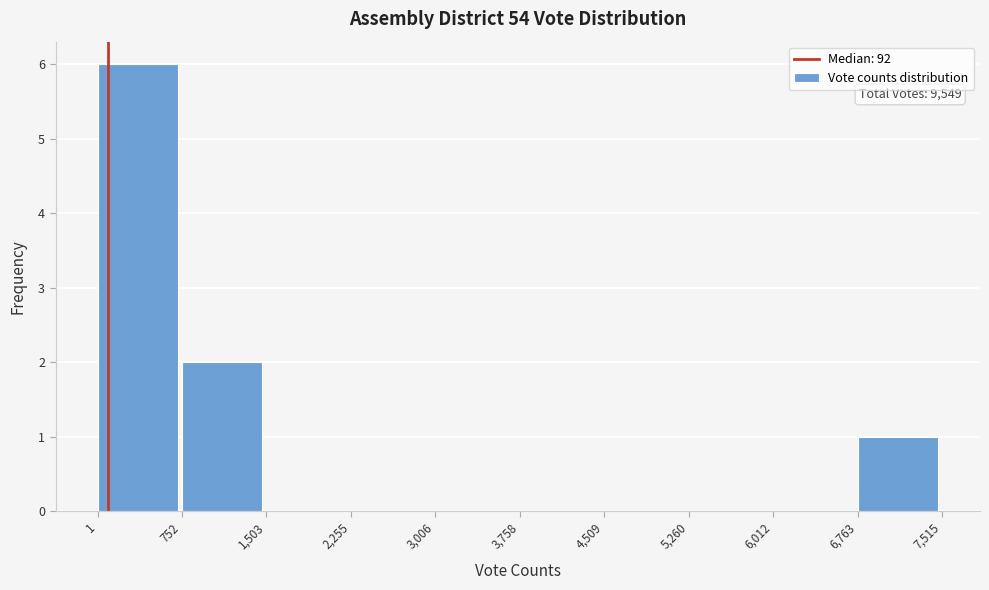

Which range on the x-axis has the tallest bar?

1 to 752